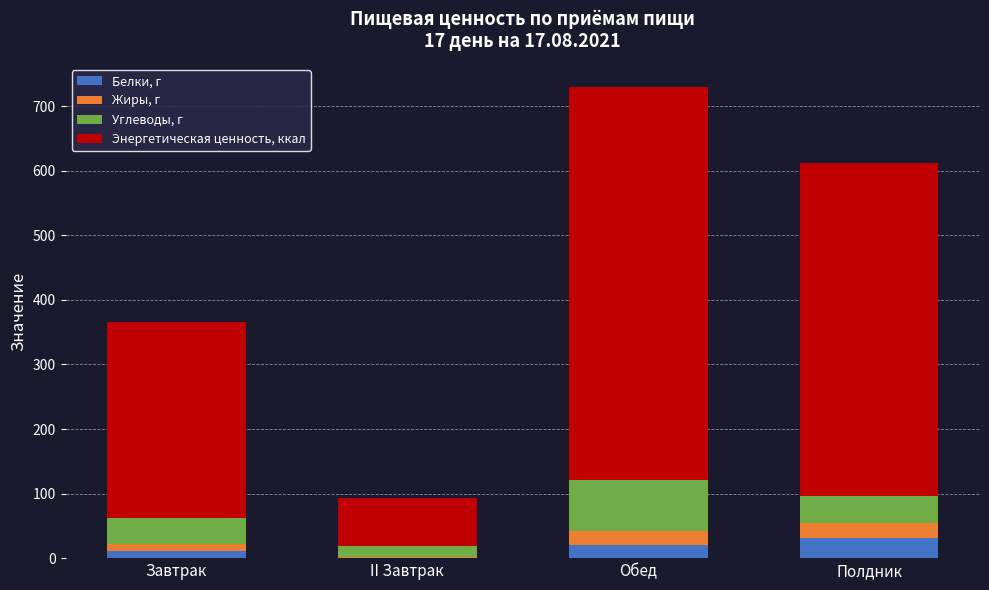

What is the maximum value for Белки, г?

31.4